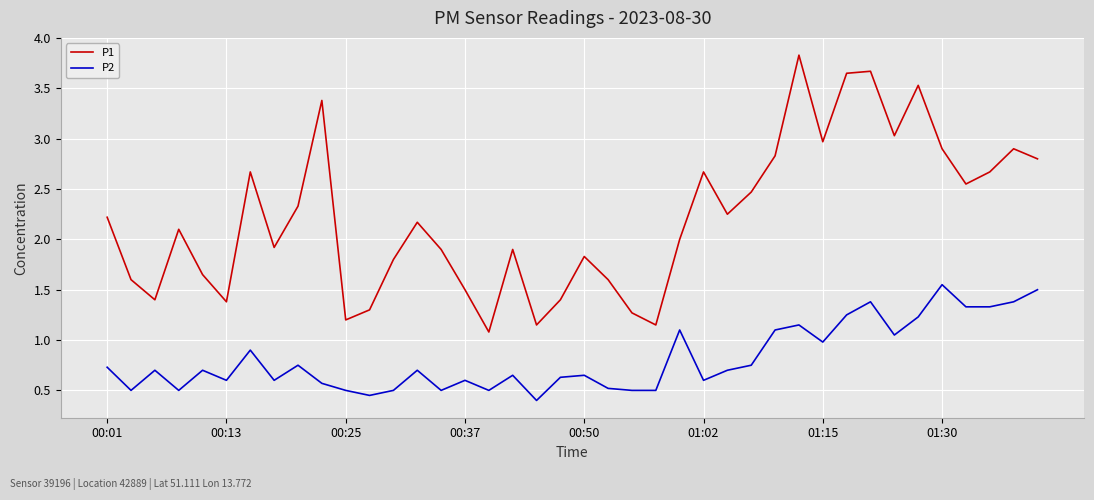

How many lines are shown in the chart?

2